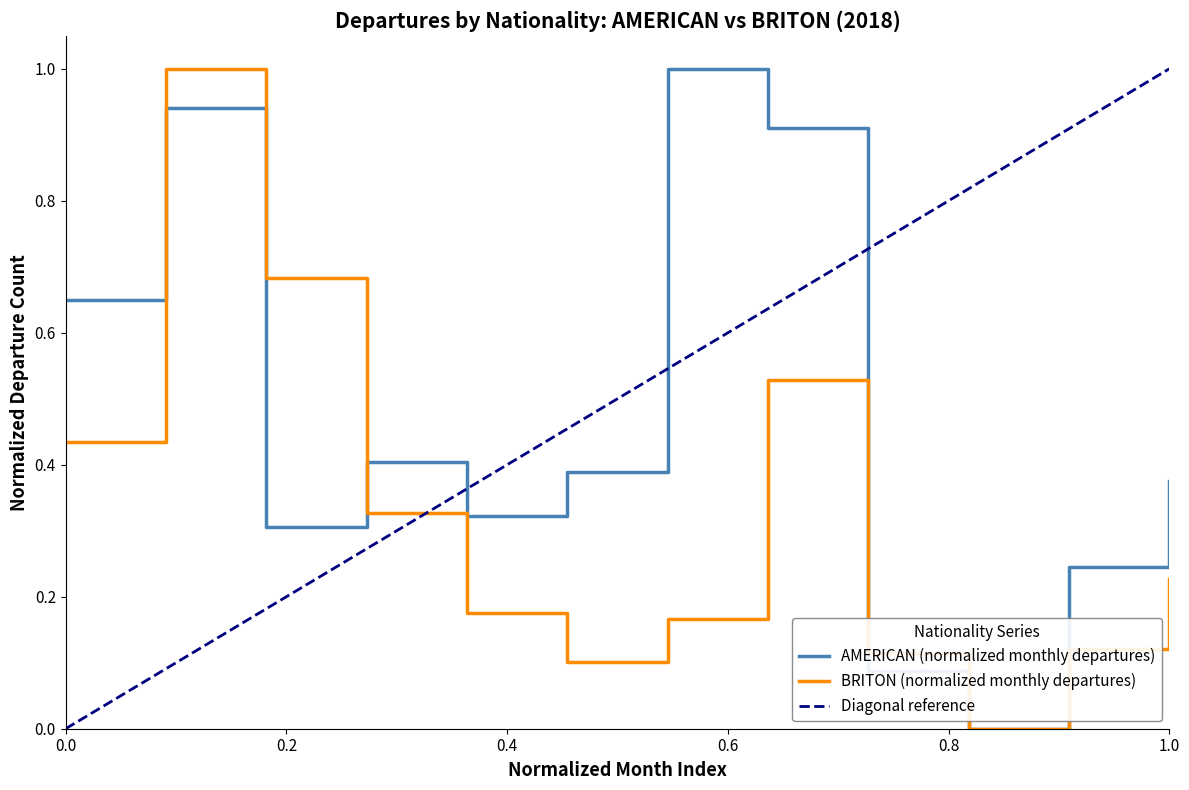

Read the BRITON value at APRIL.

0.3